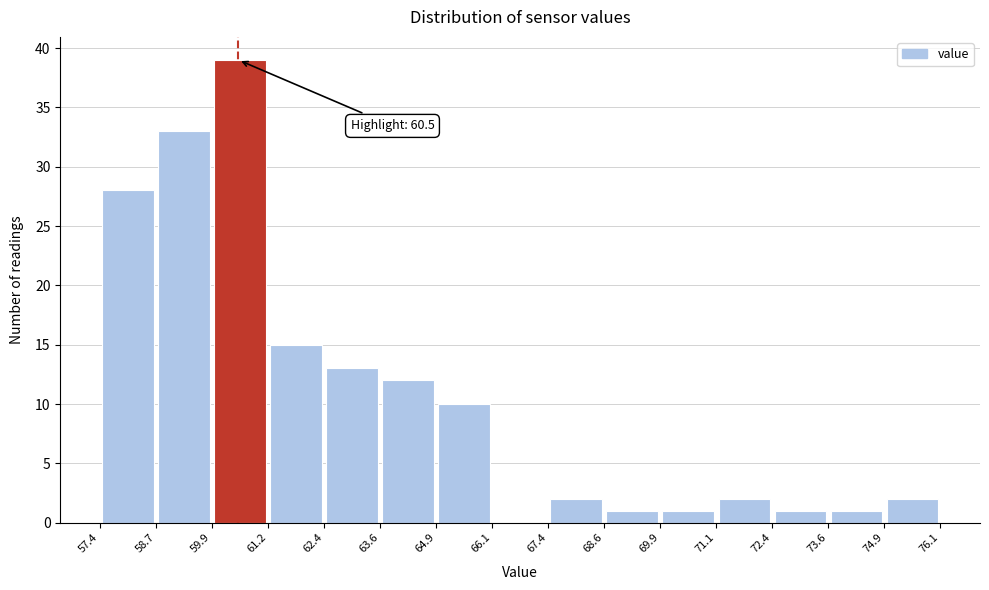

Over which range of the x-axis is the bar tallest?

59.9 to 61.2